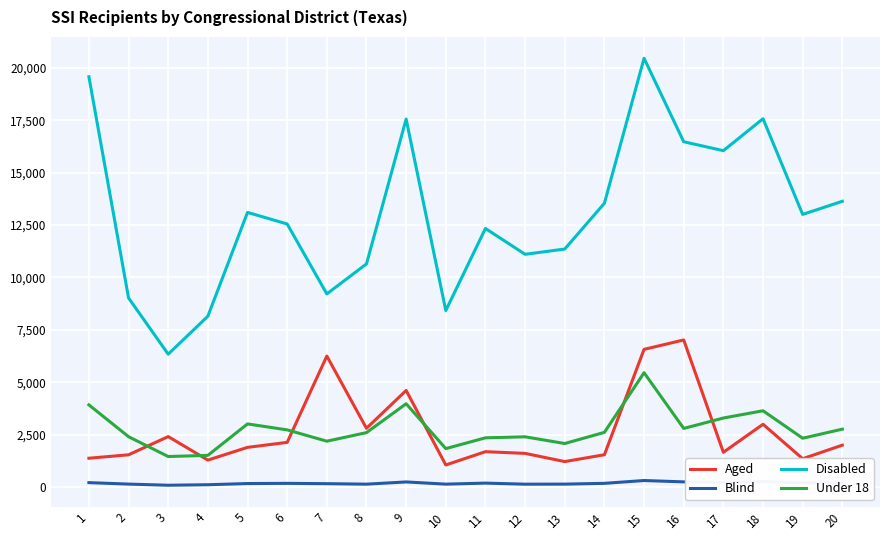

The value of Aged at 5 is 1886. True or false?

True